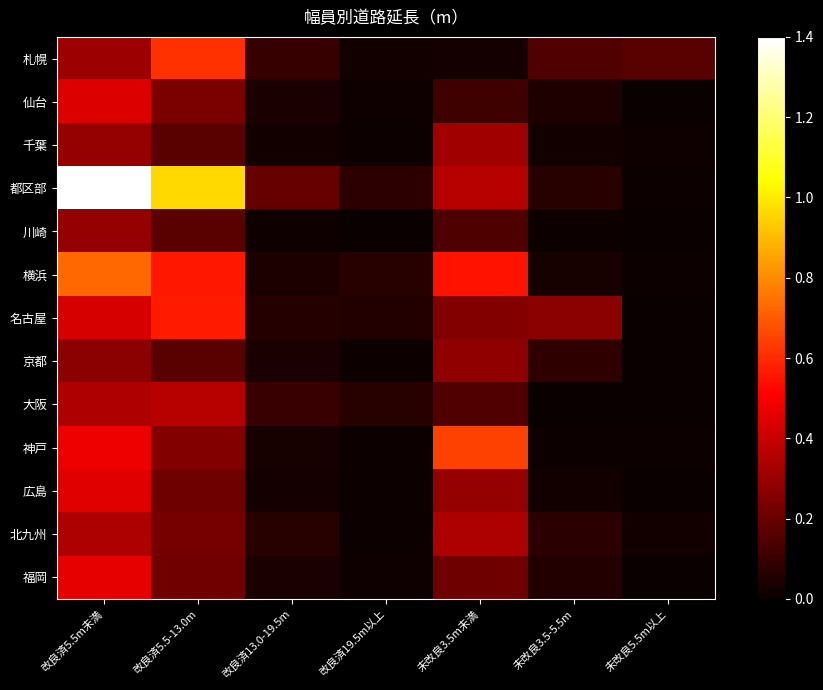

Which series has the largest total across all categories?

都区部